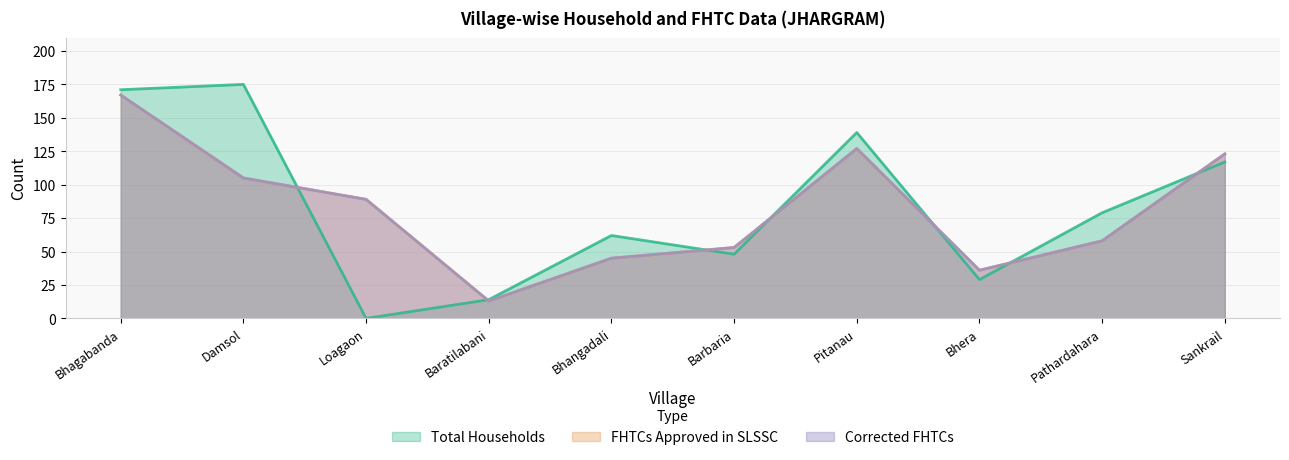

Does the chart display data point markers on the line(s)?

No